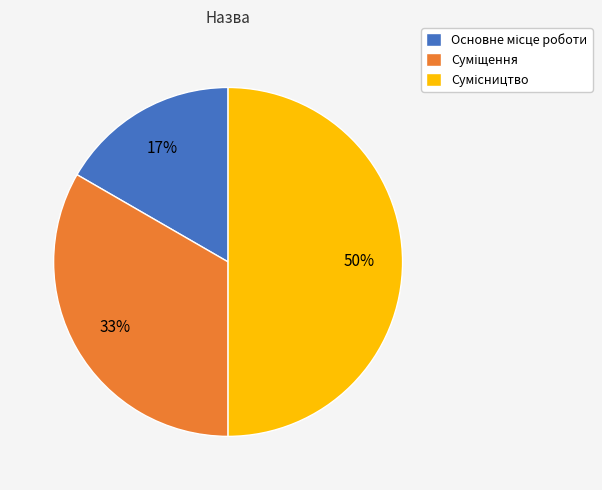

To the nearest percent, what is the difference between the largest and smallest slice percentages?

33%